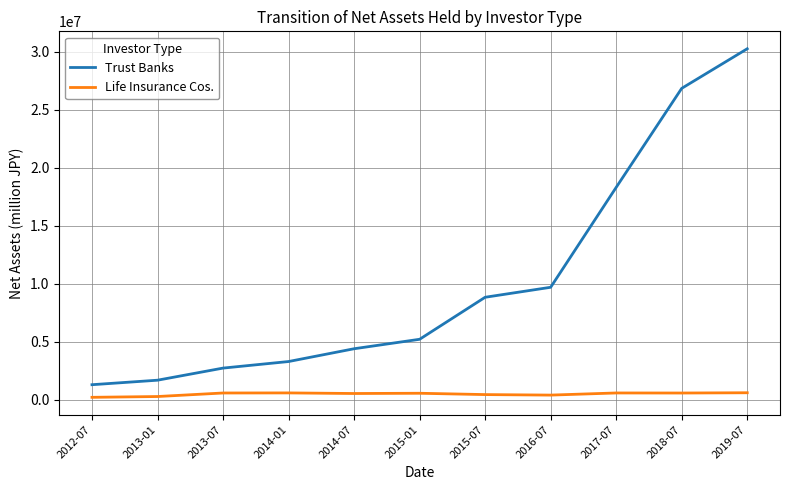

In Life Insurance Cos., how many points are higher than both neighbors (excluding endpoints)?

3